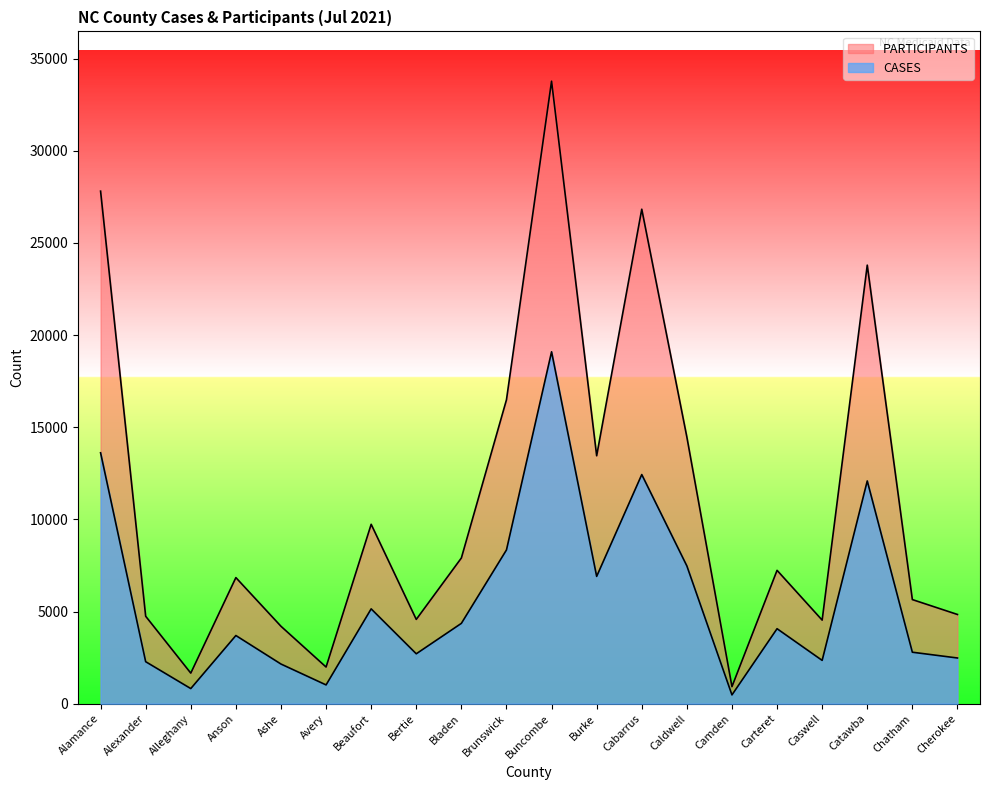

What value does the PARTICIPANTS series have at Caswell, to the nearest 10?

4540